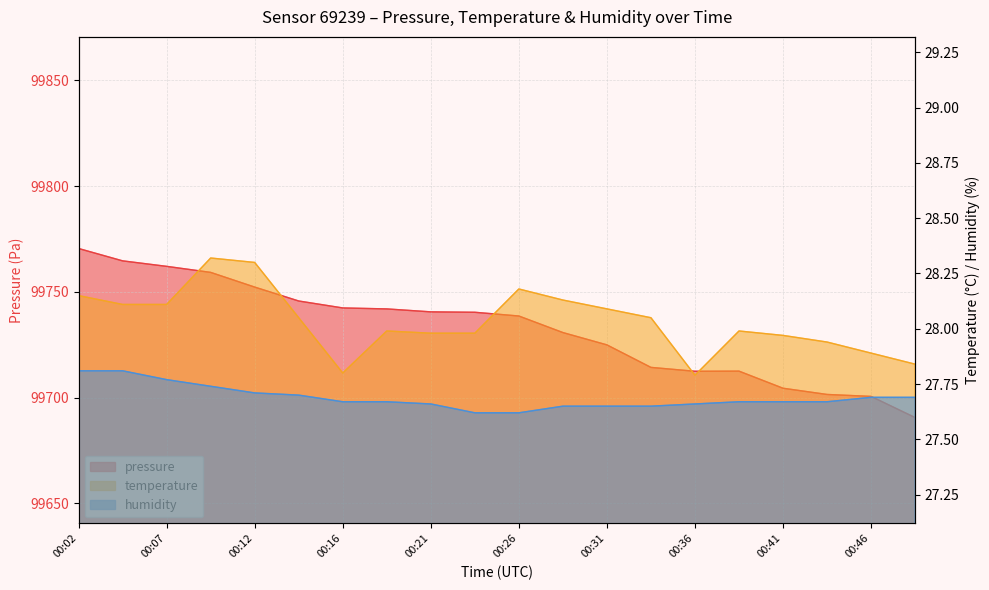

Does the chart have visible grid lines?

Yes